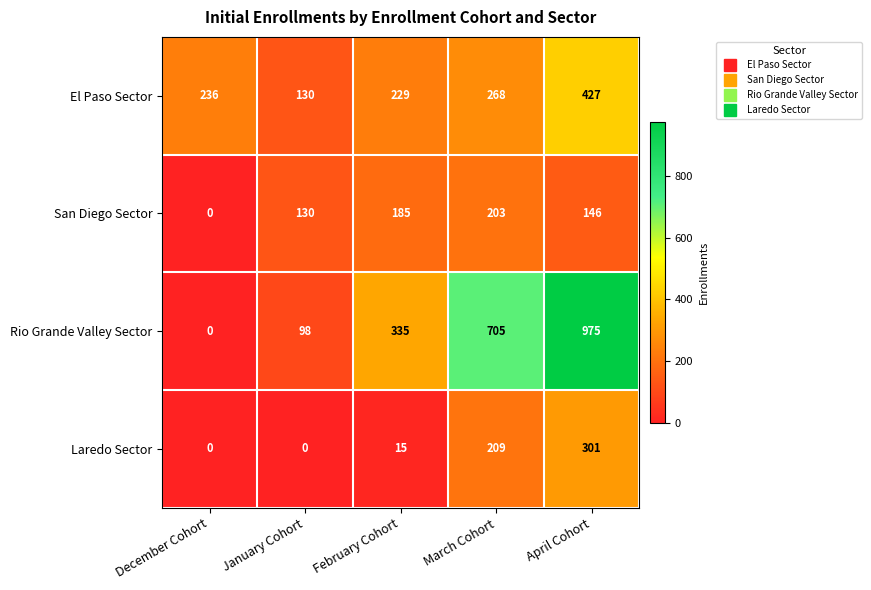

What is the maximum value shown in the chart?

975